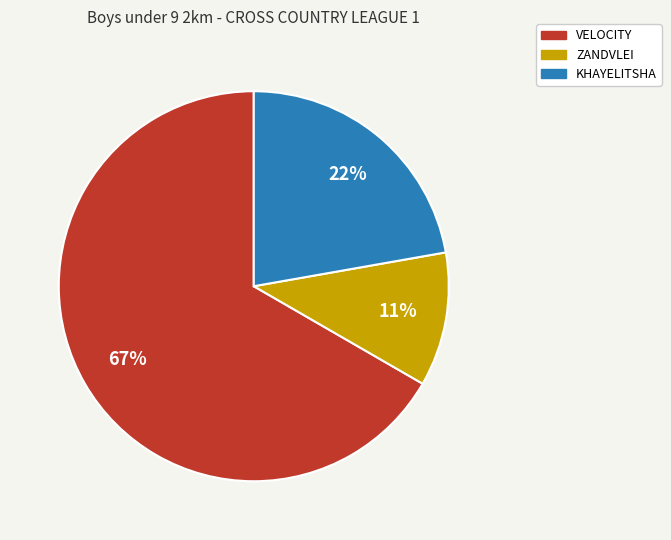

To the nearest percent, what is the combined percentage of ZANDVLEI and VELOCITY?

78%